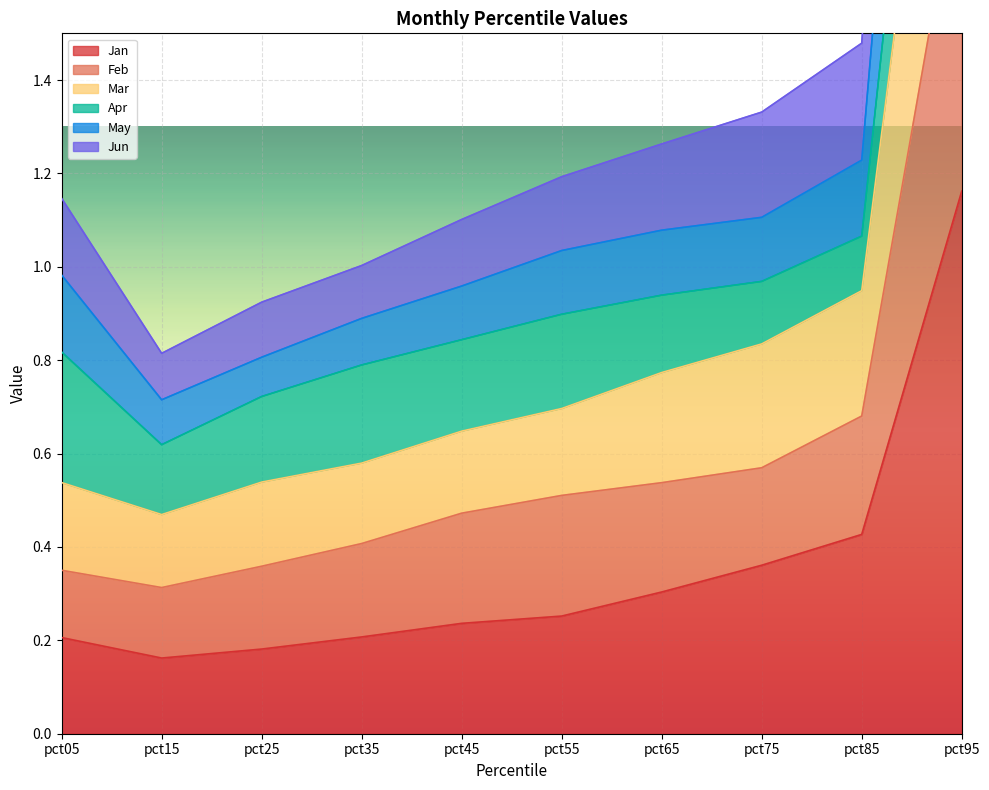

What is the sum of the May values at pct05 and pct85?

2.2